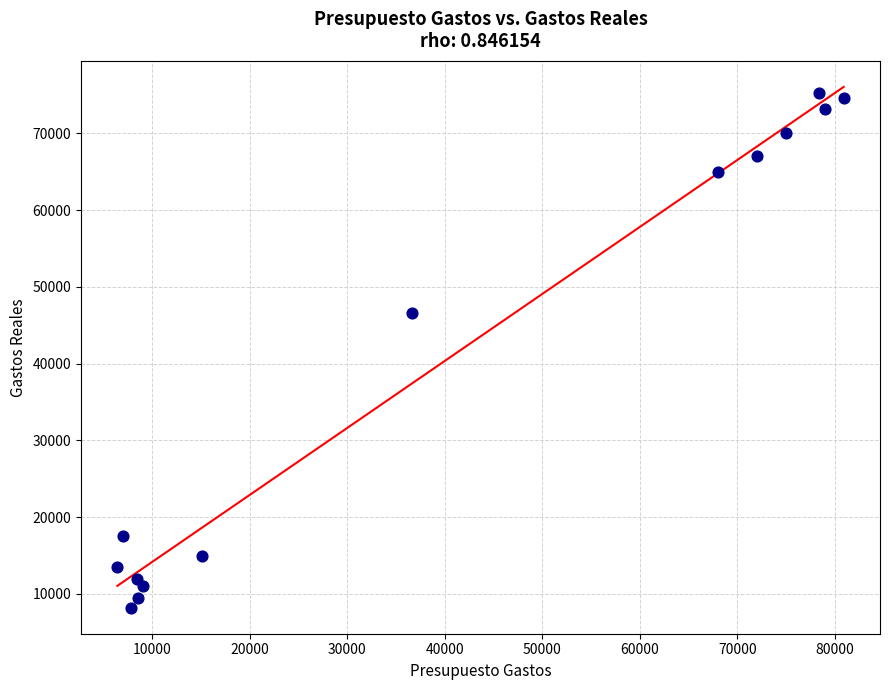

What is the range of Y values (max minus min)?

67024.9